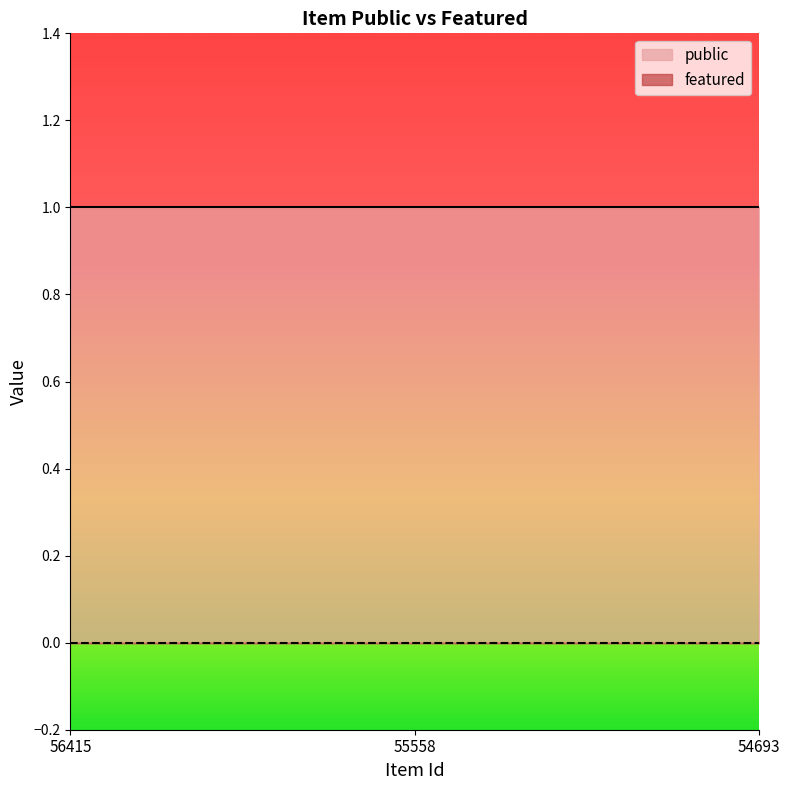

Reading right to left, list all the values displayed in this chart.

public: 1	1	1
featured: 0	0	0